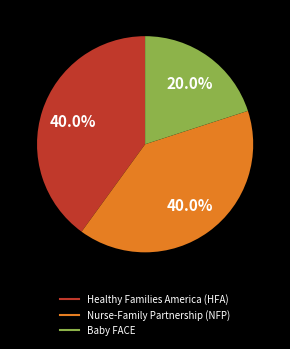

What is the smallest slice in the pie chart?

Baby FACE